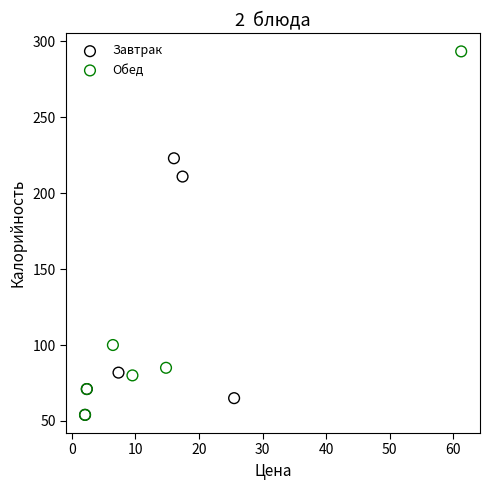

Which series has the widest spread of Y values?

Обед